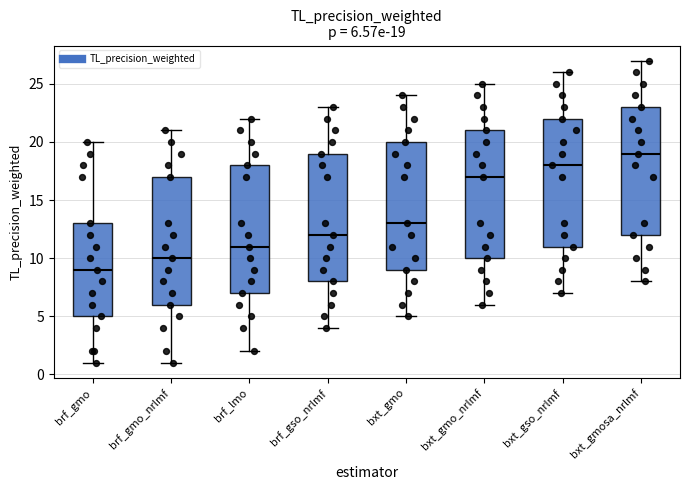

Which box's median line is the lowest?

brf_gmo